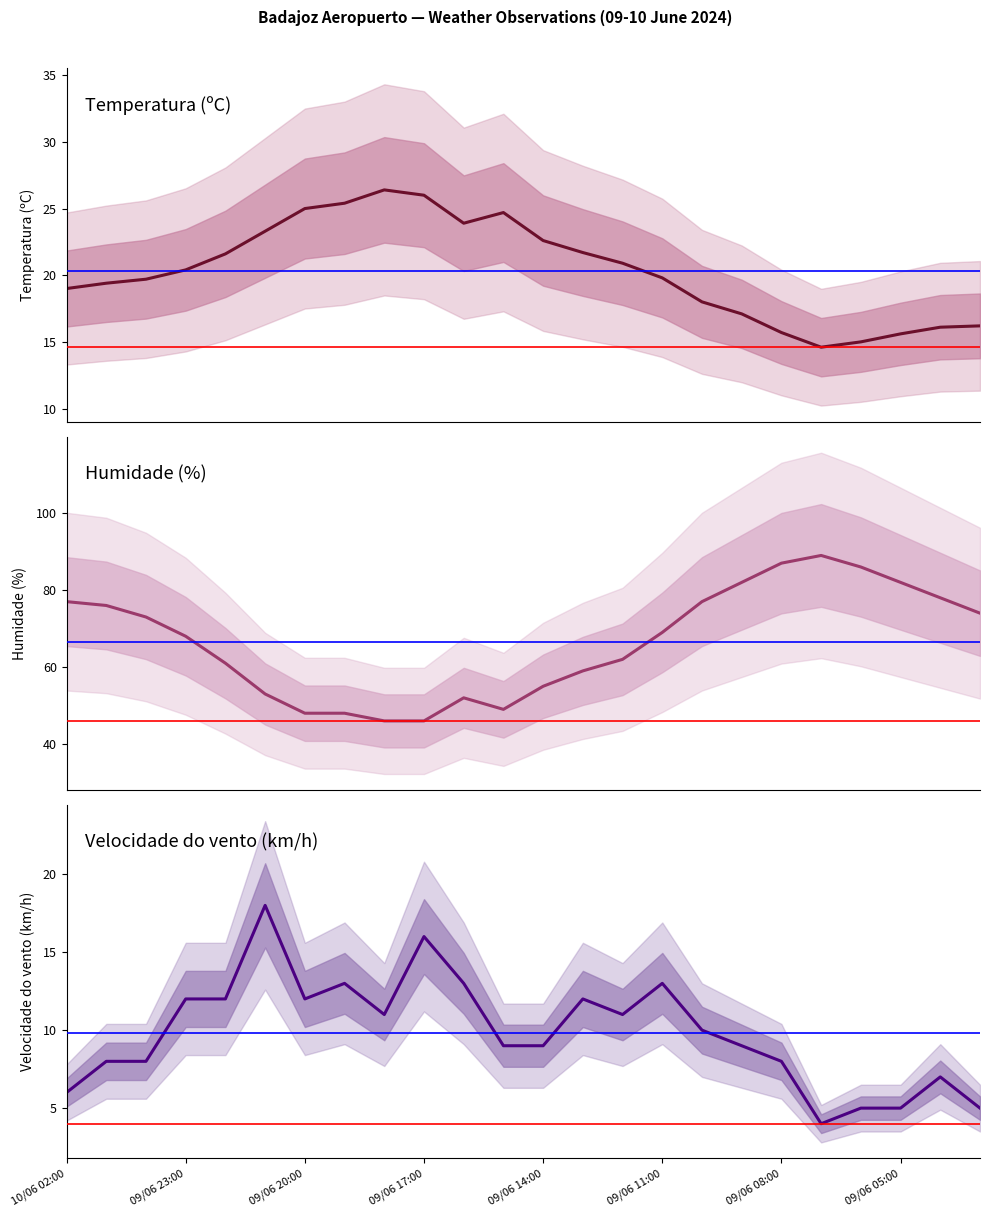

What is the difference between the highest and lowest values at 14?

51.0